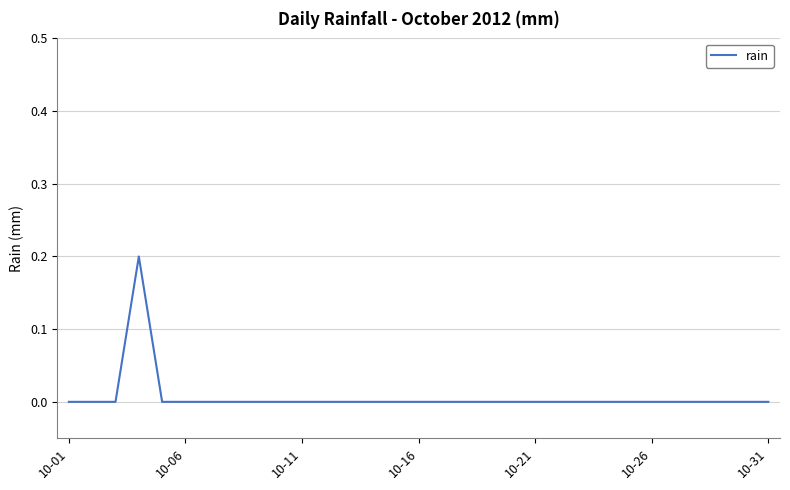

Reading right to left, transcribe all the data shown in this chart.

0.0	0.0	0.0	0.0	0.0	0.0	0.0	0.0	0.0	0.0	0.0	0.0	0.0	0.0	0.0	0.0	0.0	0.0	0.0	0.0	0.0	0.0	0.0	0.0	0.0	0.0	0.0	0.2	0.0	0.0	0.0